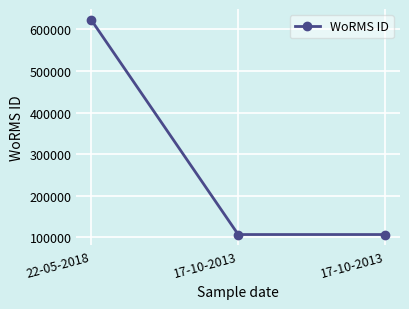

Where is the data nearest to the value 364868?

22-05-2018